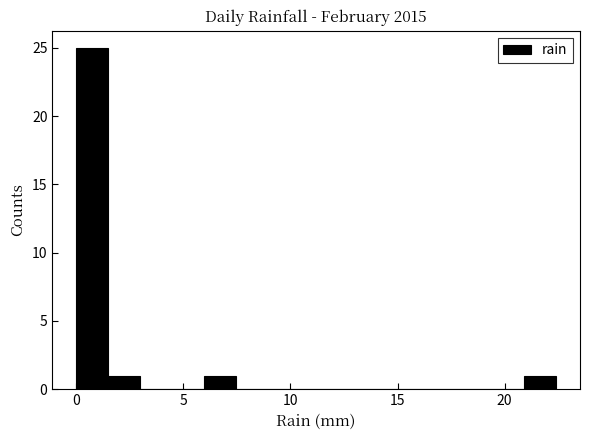

Read against the x-axis, roughly where is the centre of the tallest bar?

0.5